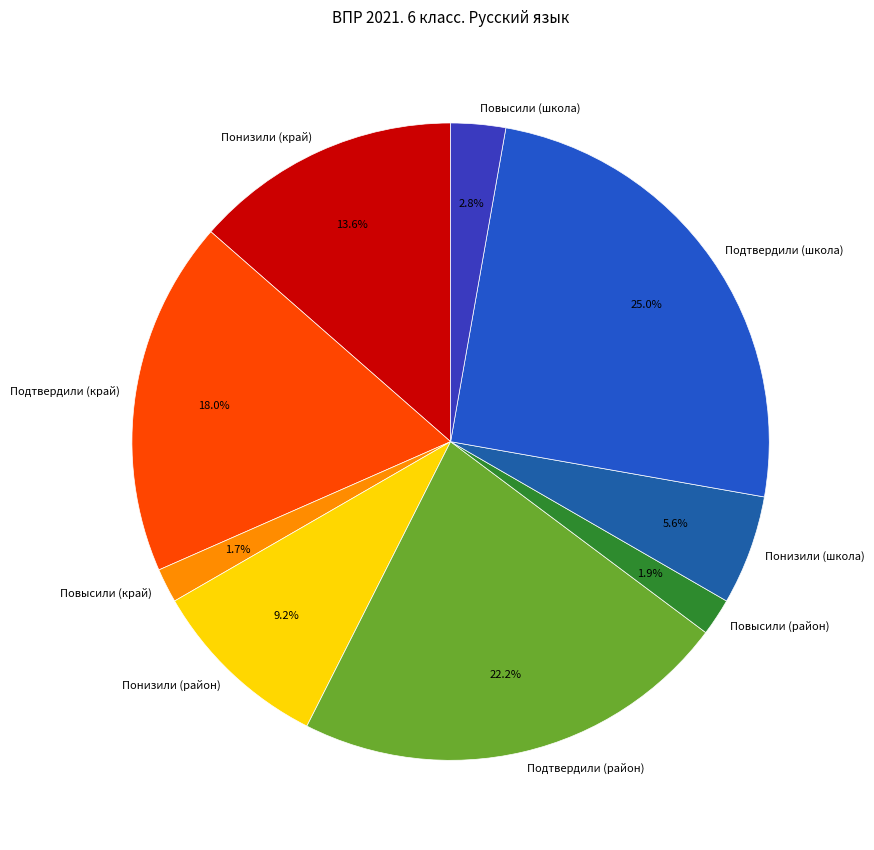

To the nearest percent, what portion does Понизили (край) represent?

14%